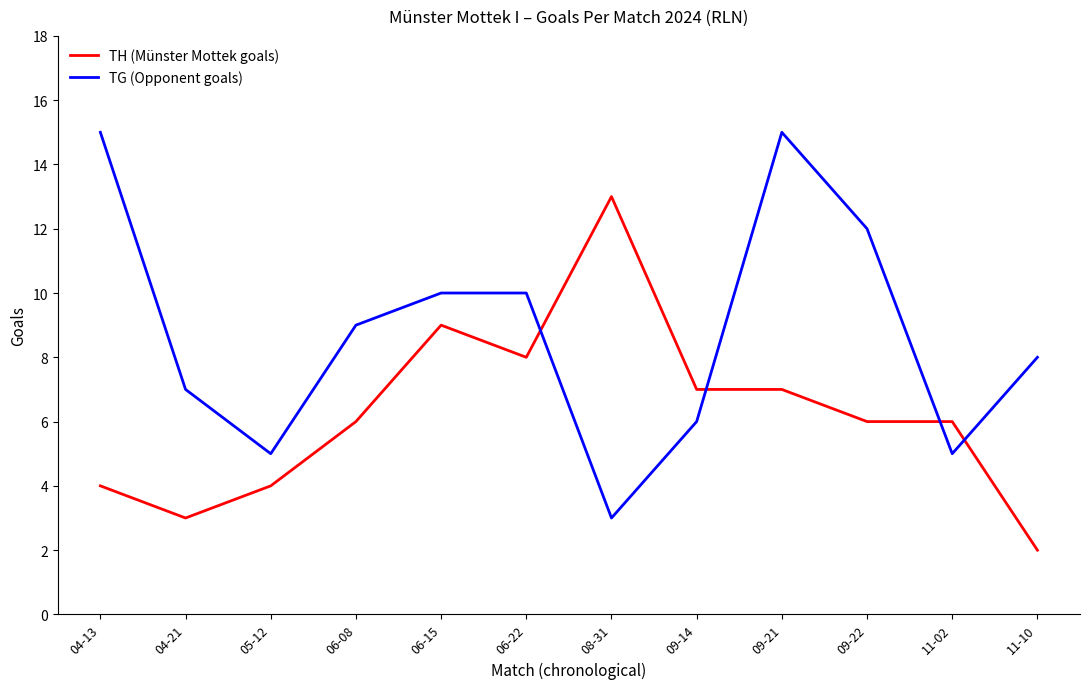

Which category has the highest value in the TH (Münster Mottek goals) series?

08-31